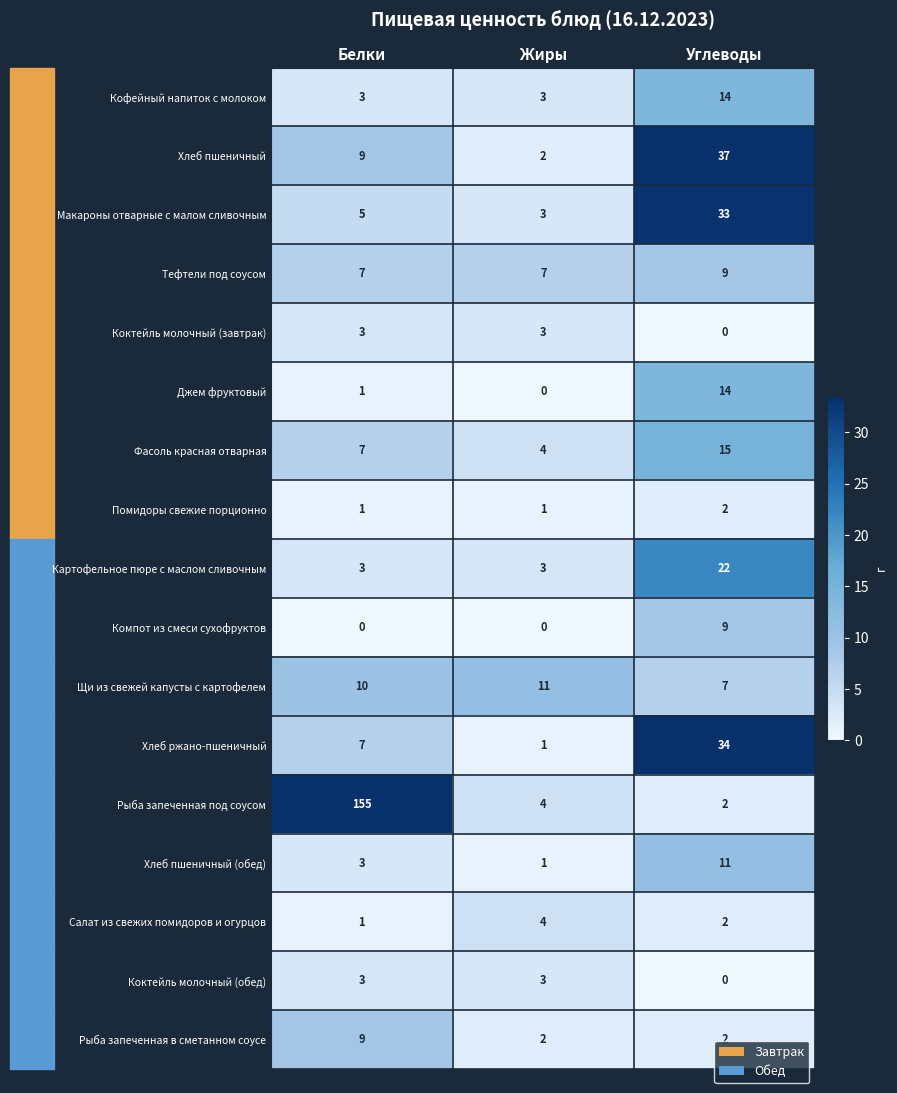

Rank the categories by Хлеб ржано-пшеничный value from highest to lowest.

Углеводы, Белки, Жиры